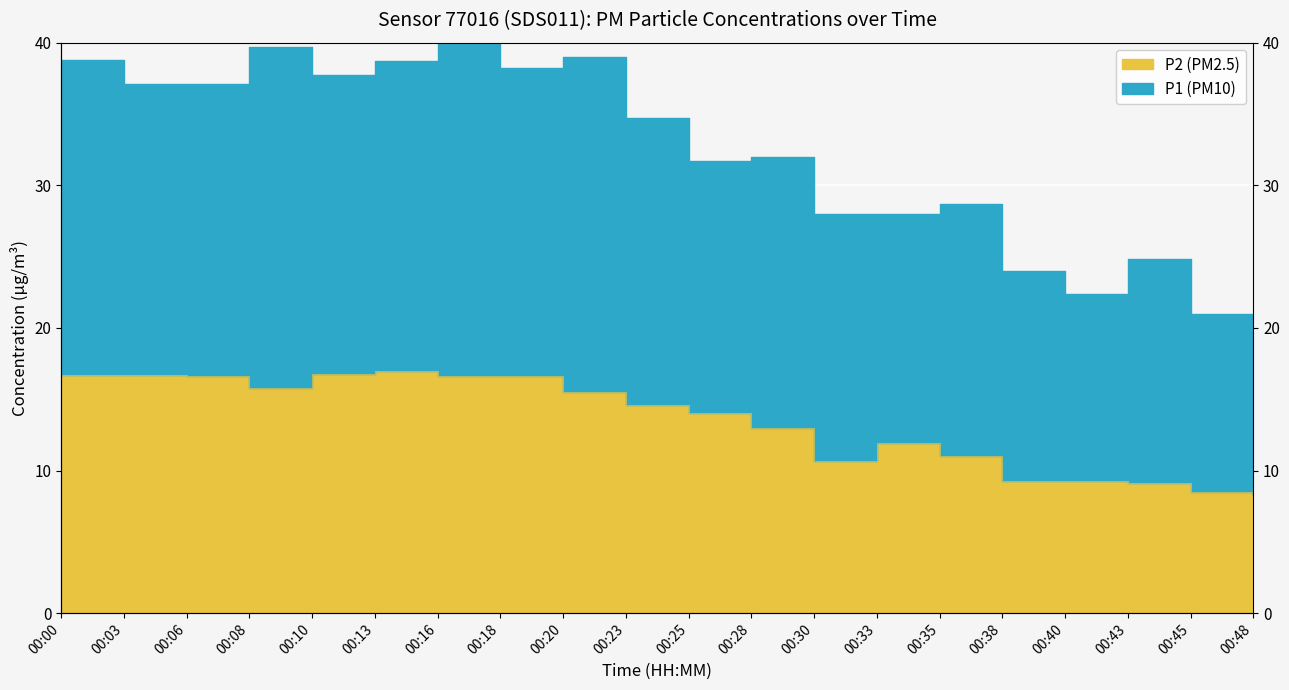

What is the maximum value shown in the chart?

40.2